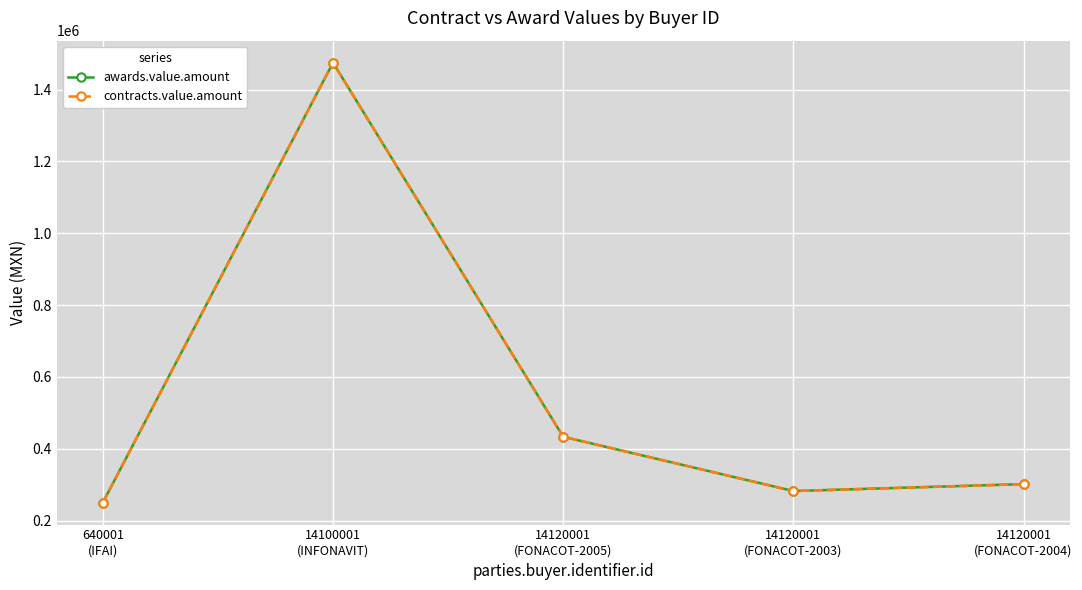

Is this an area chart (filled region under the line)?

No